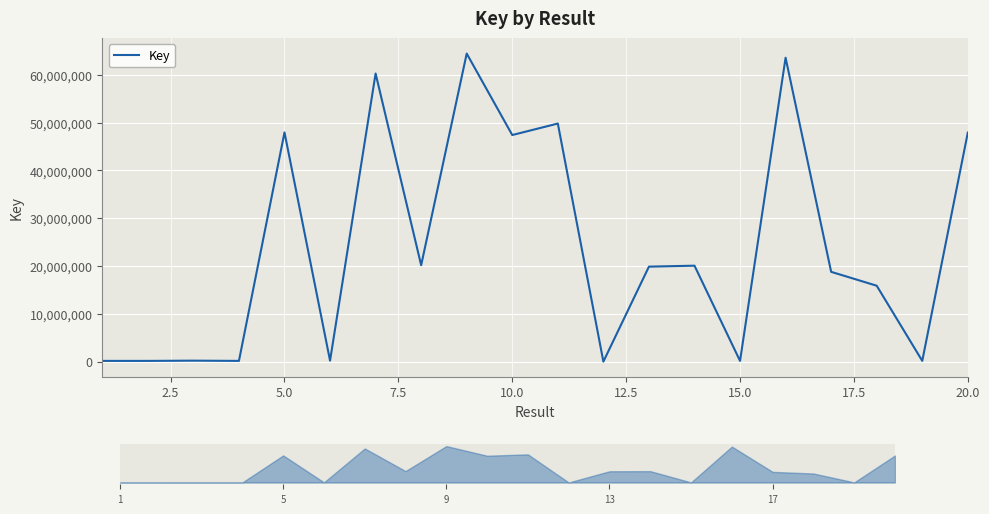

What is the highest value of the Key series?

64466172